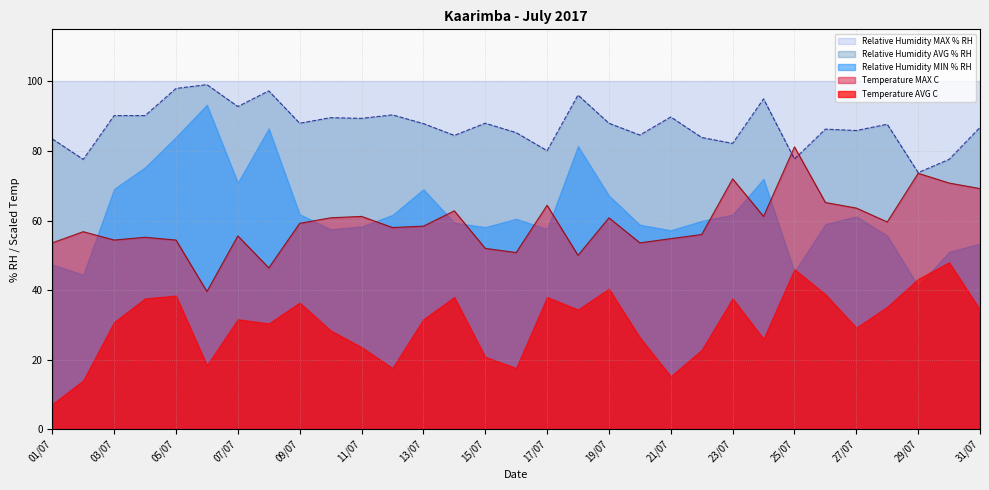

The Temperature MAX C series shows 18.4 at 29/07. True or false?

True